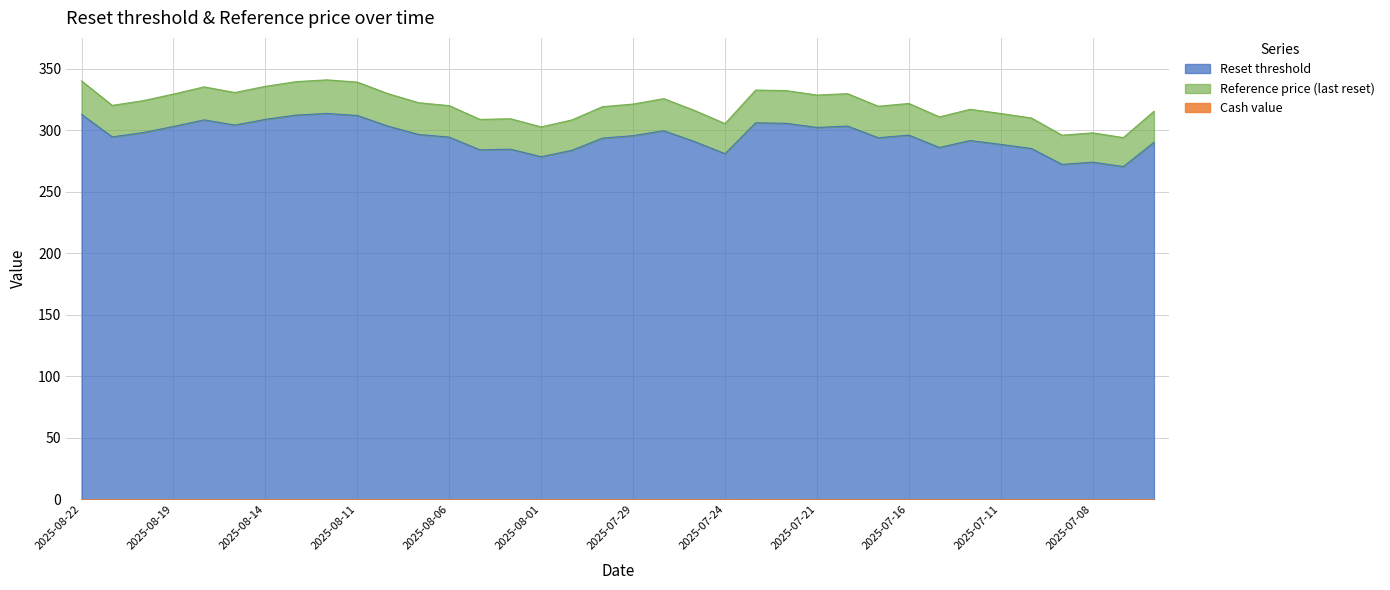

How many data points does each series have?

36